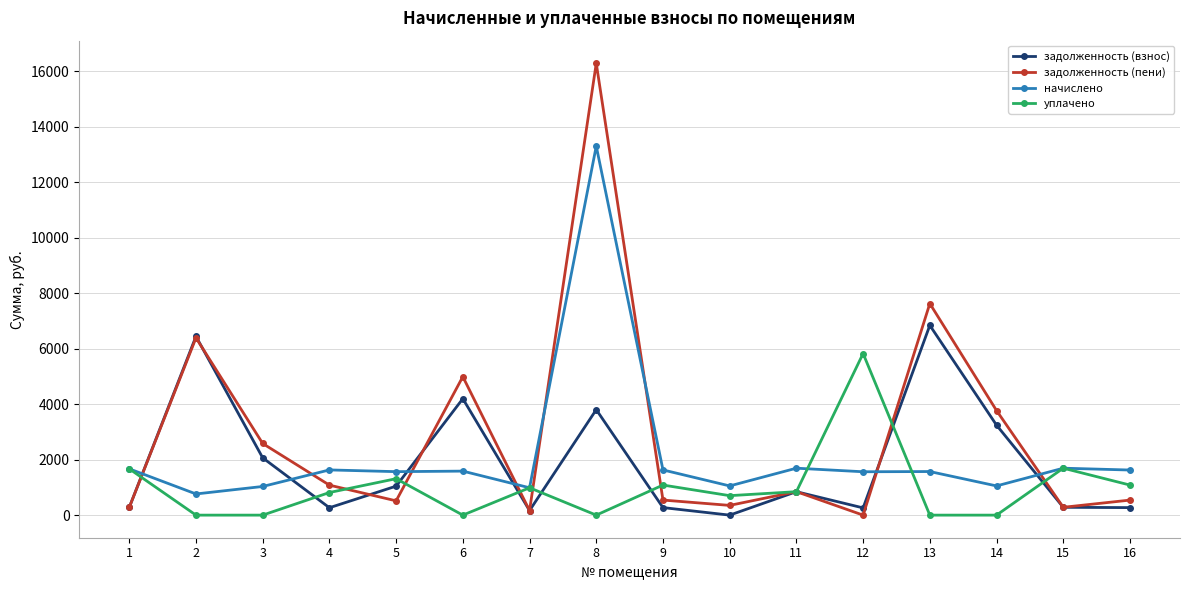

True or false: начислено has more than 2 interior local peaks.

True